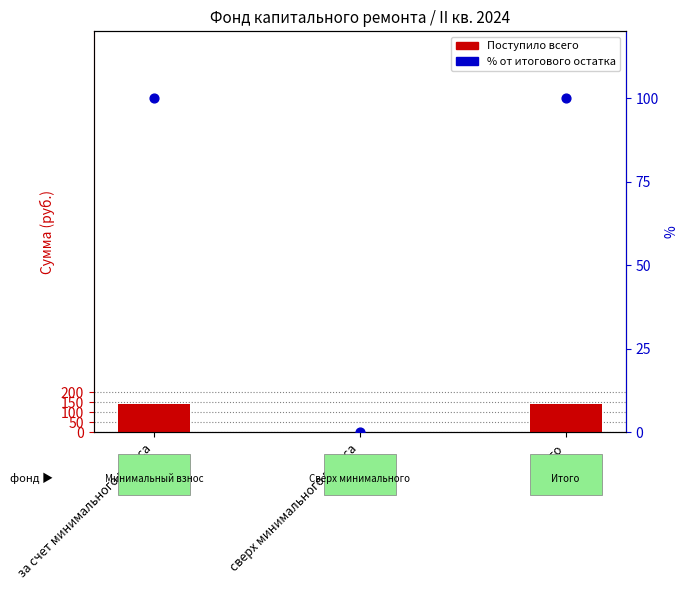

At which category is the sum across all series the highest?

за счет минимального взноса